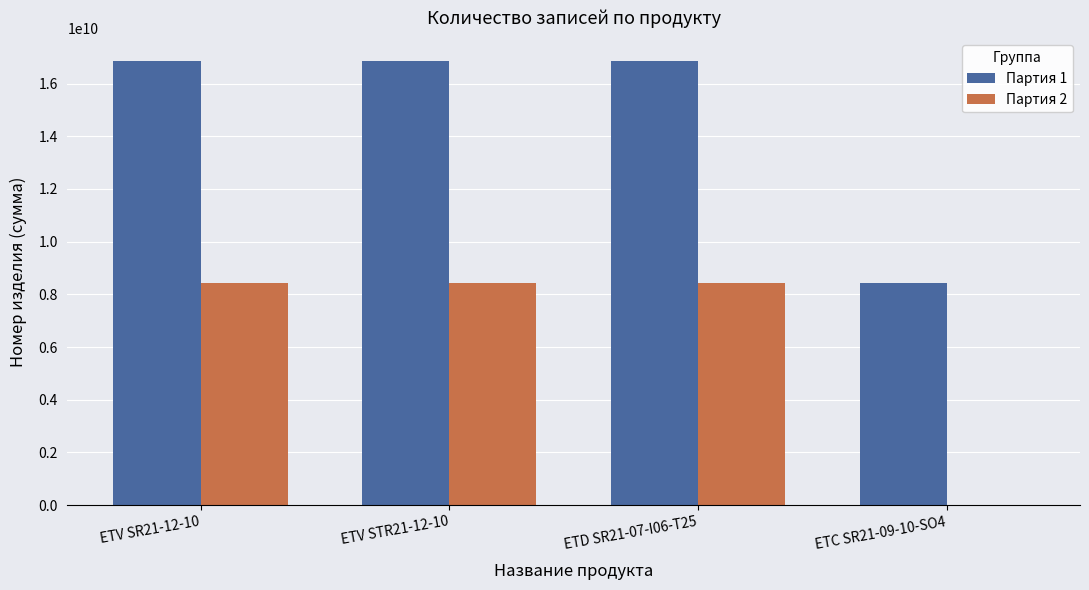

What is the total value across all series at ETC SR21-09-10-SO4?

8434420891